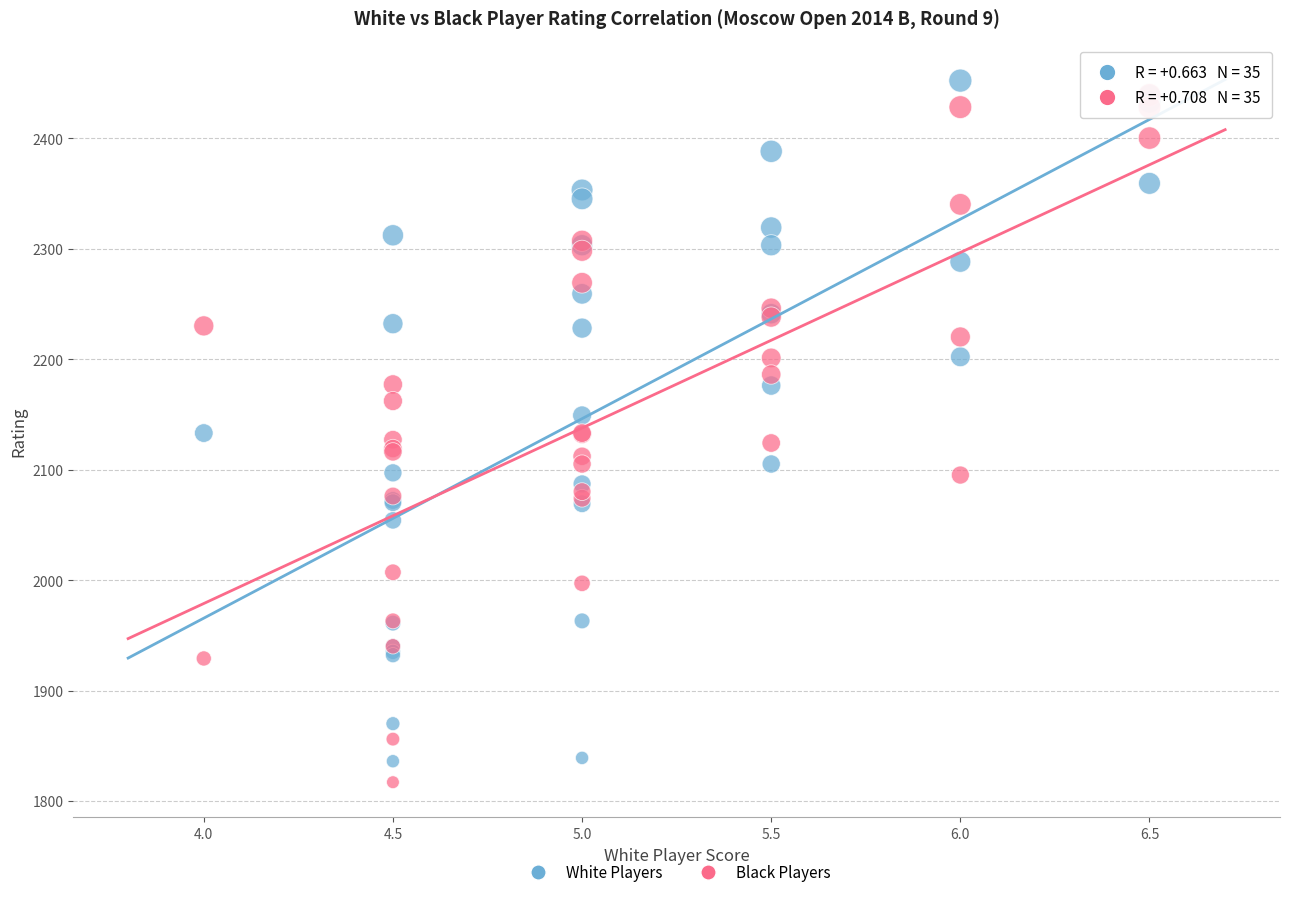

Which series reaches the maximum Y coordinate?

White Players